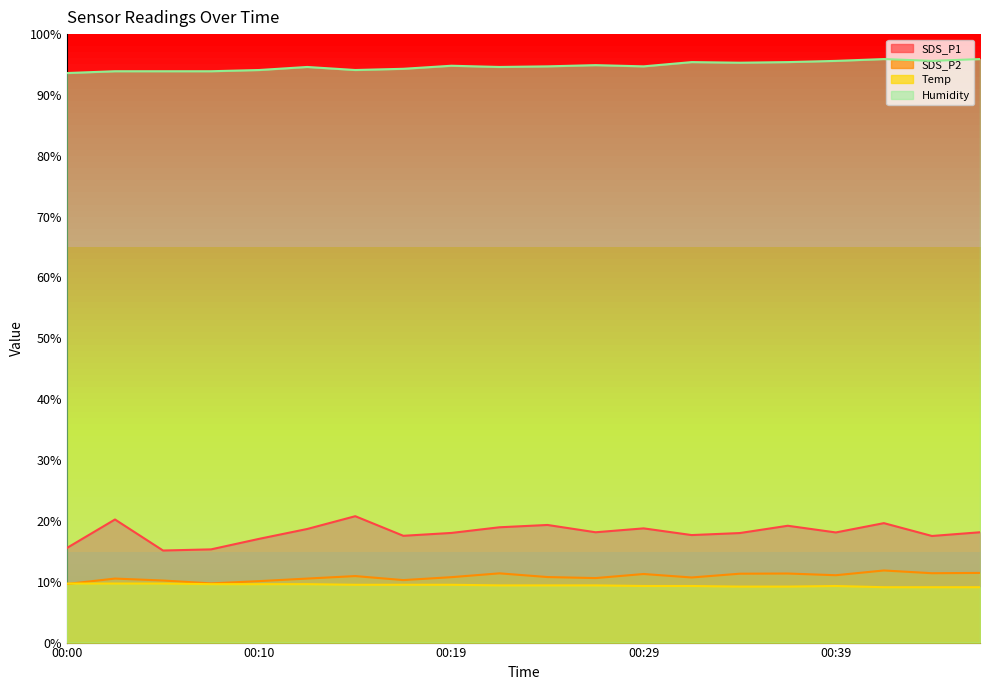

How many values in the Humidity series exceed 94?

16